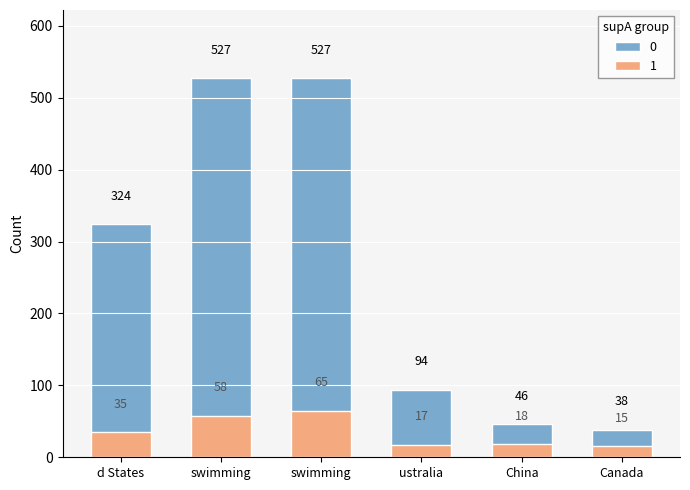

The 1 series shows 58 at swimming. True or false?

True